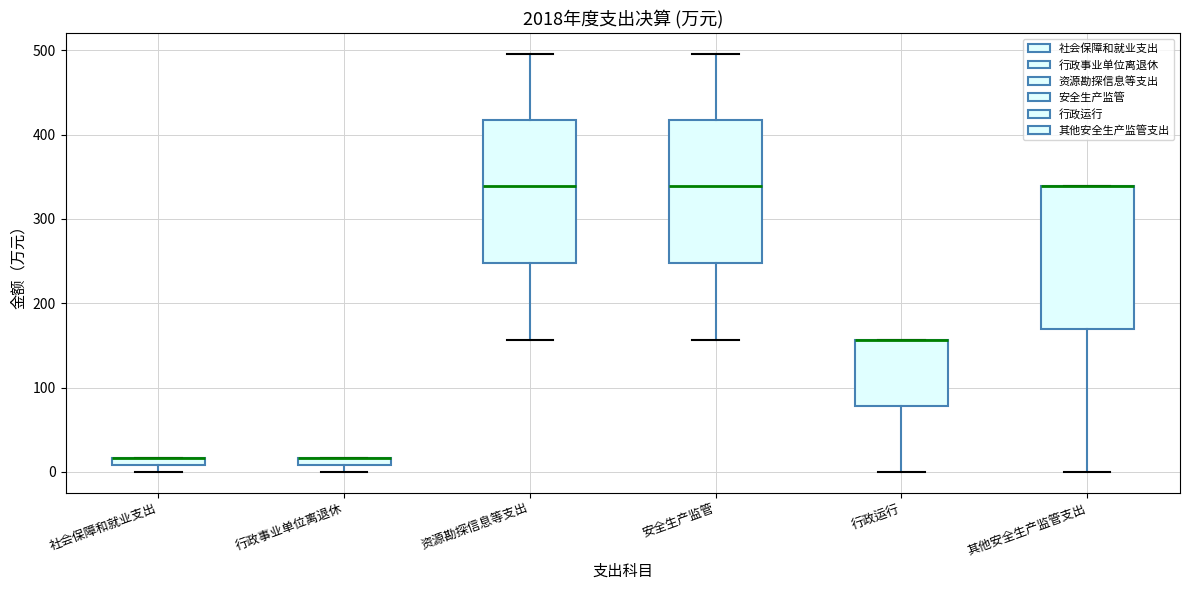

Where does the upper whisker of the box for 安全生产监管 end on the y-axis? The values are not printed on the chart, so give them approximately, as read against the axis.

500